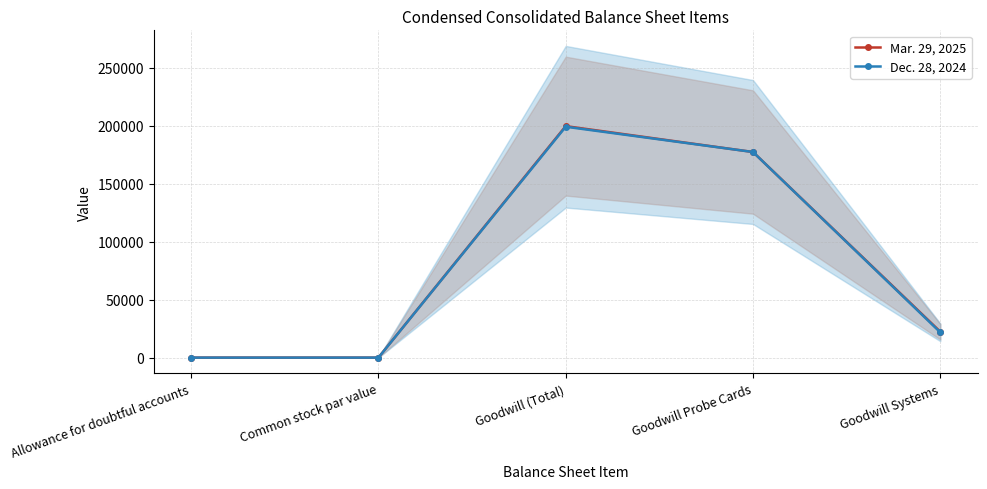

Reading left to right, transcribe all the data shown in this chart.

Mar. 29, 2025: 12	1	199700	177369	22331
Dec. 28, 2024: 4	1	199171	177369	21802